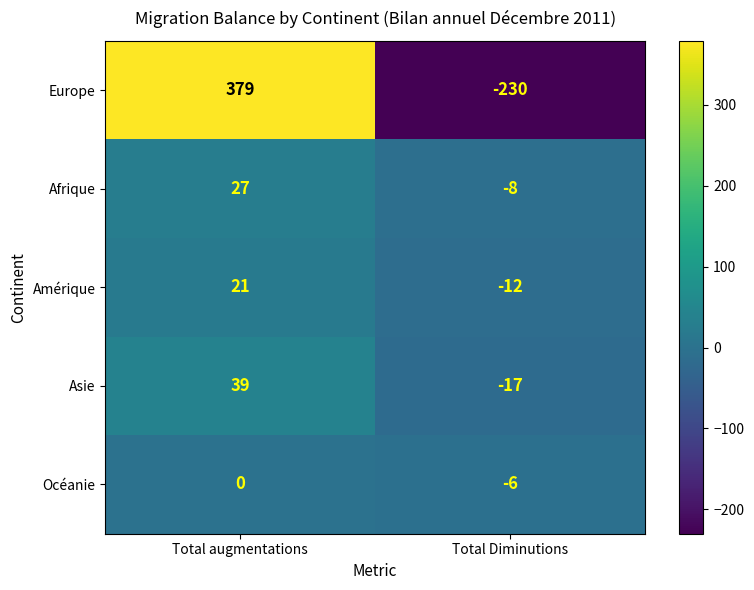

What is the sum of the Asie values at Total Diminutions and Total augmentations?

22